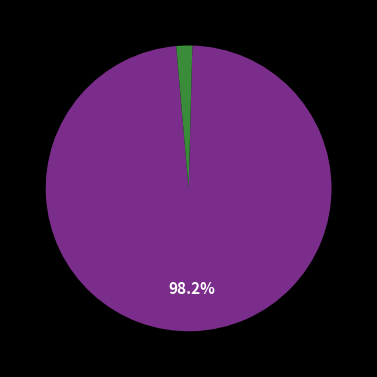

How many slices are in this pie chart?

2